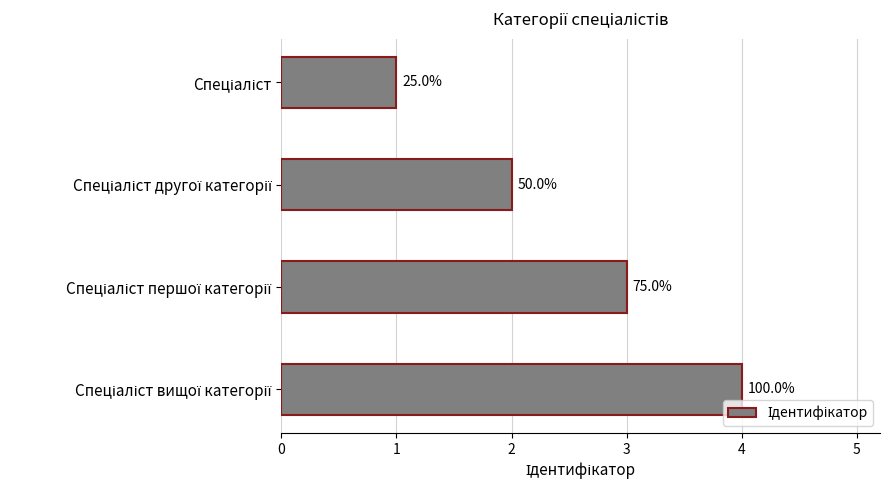

How many bars are there in total?

4